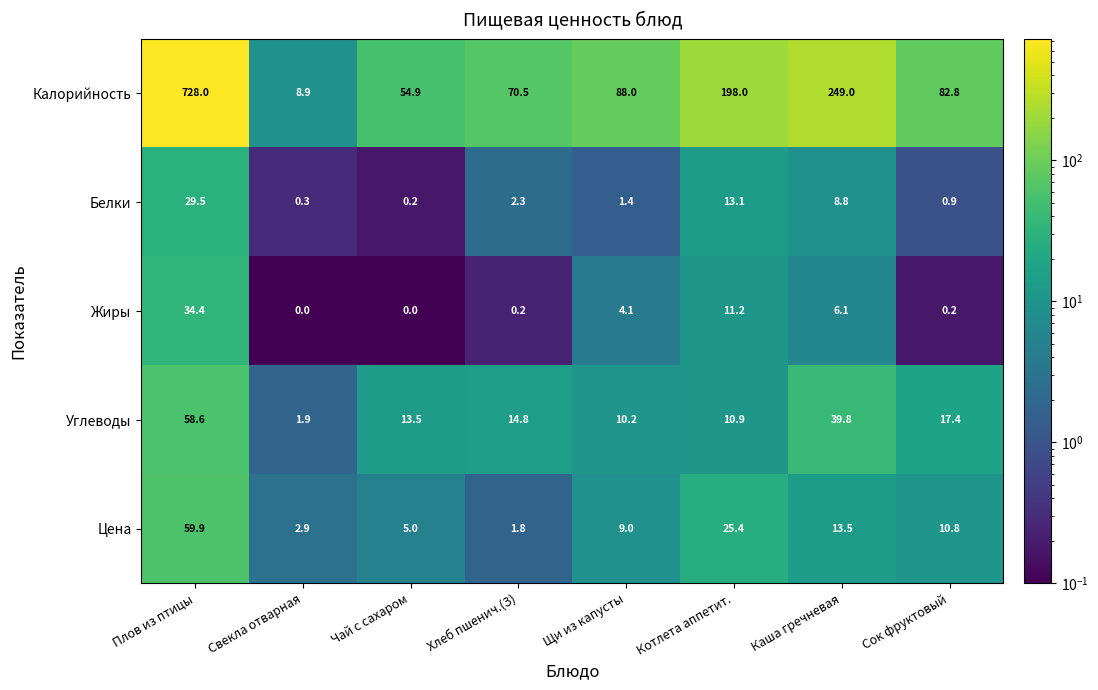

Which series has the widest spread of values?

Калорийность